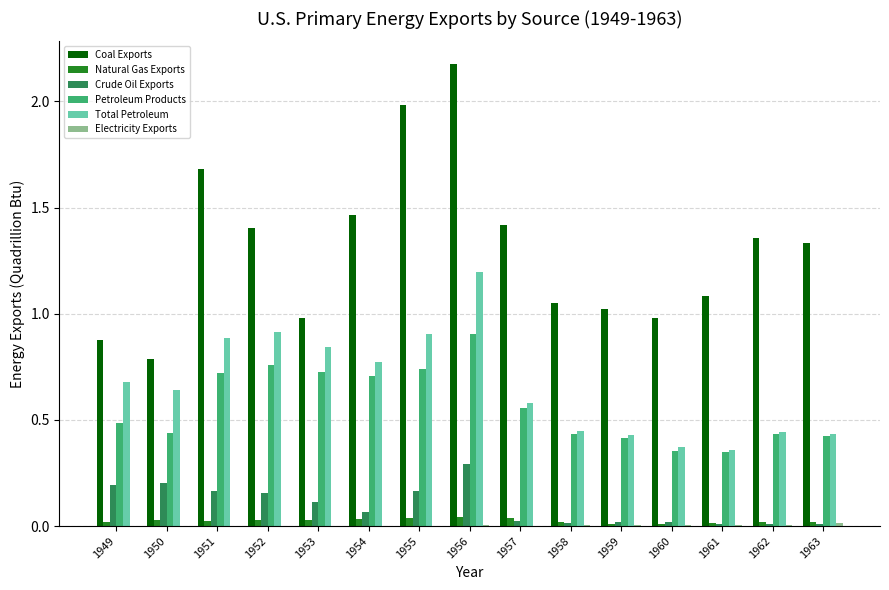

Which series changed the most between 1956 and 1957?

Coal Exports